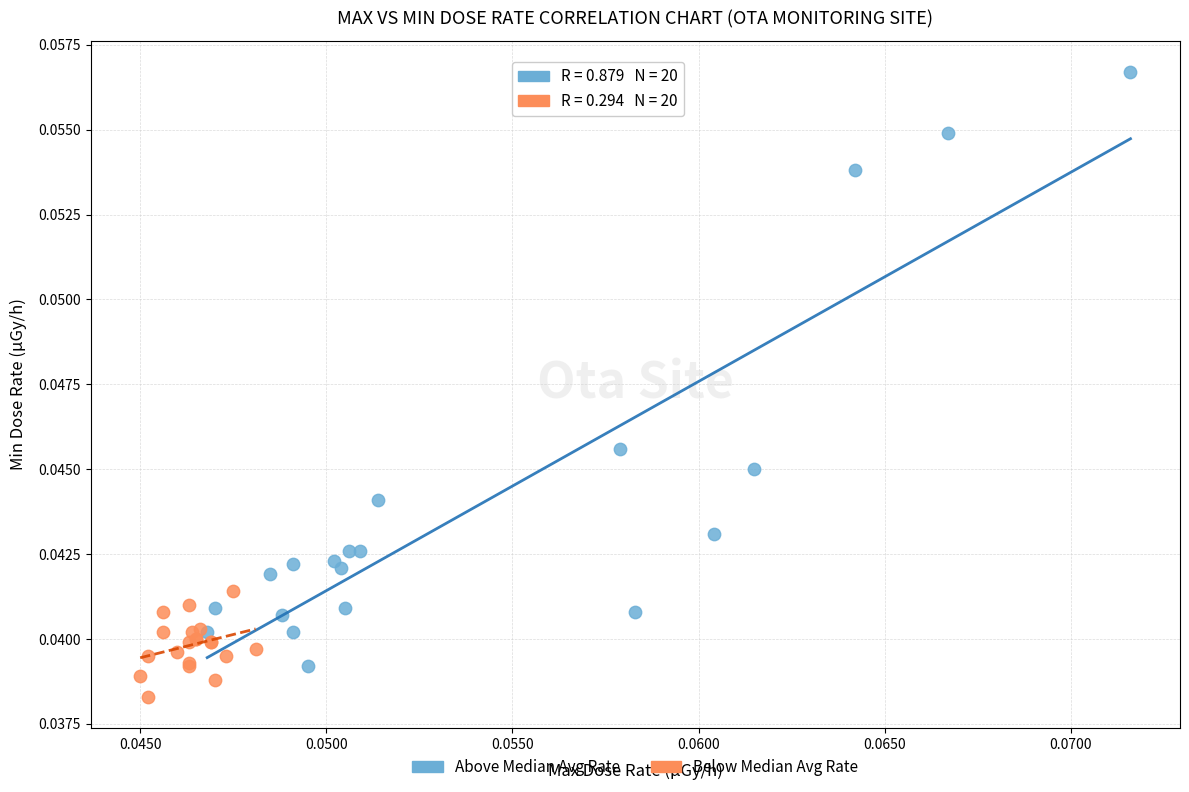

Which series has the largest Y range (max minus min)?

Above Median Avg Rate